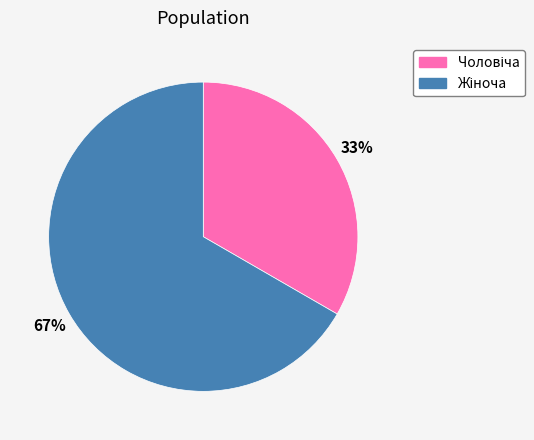

To the nearest percent, what is the average slice percentage?

50%